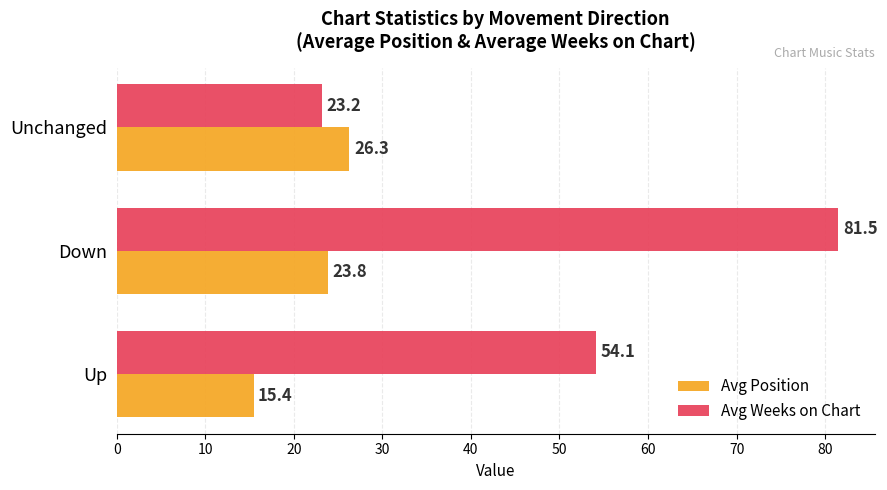

Count the number of data series in this chart.

2